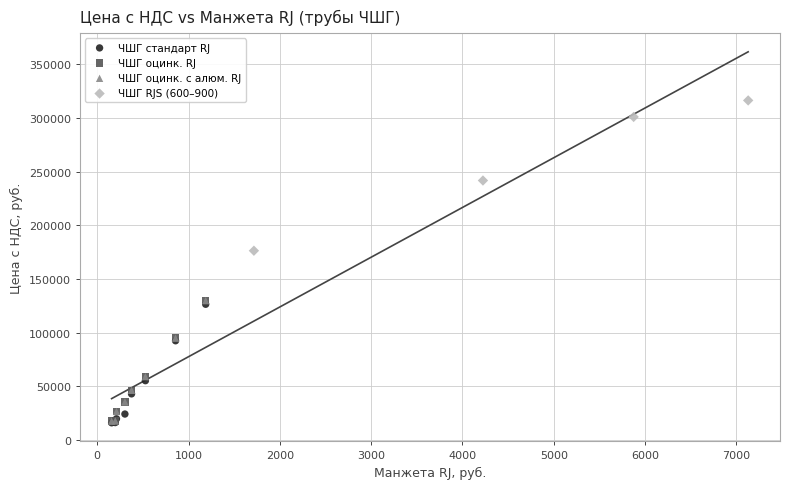

Which series has the widest spread of Y values?

ЧШГ RJS (600–900)